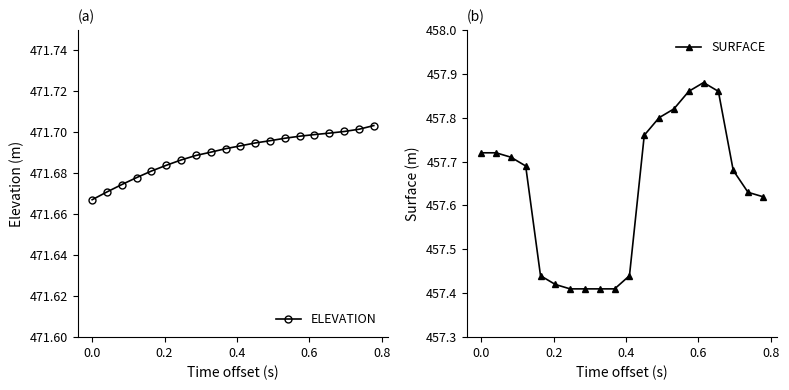

Reading left to right, what are all the values shown in this chart?

ELEVATION: 471.7	471.7	471.7	471.7	471.7	471.7	471.7	471.7	471.7	471.7	471.7	471.7	471.7	471.7	471.7	471.7	471.7	471.7	471.7	471.7
SURFACE: 457.7	457.7	457.7	457.7	457.4	457.4	457.4	457.4	457.4	457.4	457.4	457.8	457.8	457.8	457.9	457.9	457.9	457.7	457.6	457.6